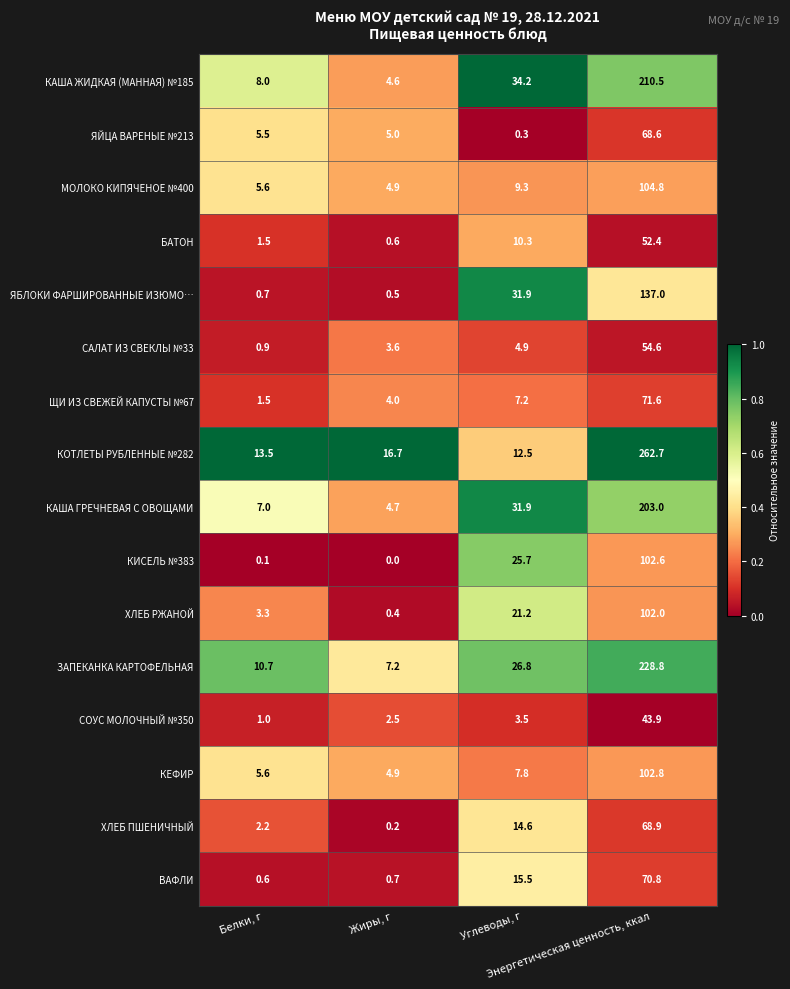

Which series has the largest total across all categories?

КОТЛЕТЫ РУБЛЕННЫЕ №282